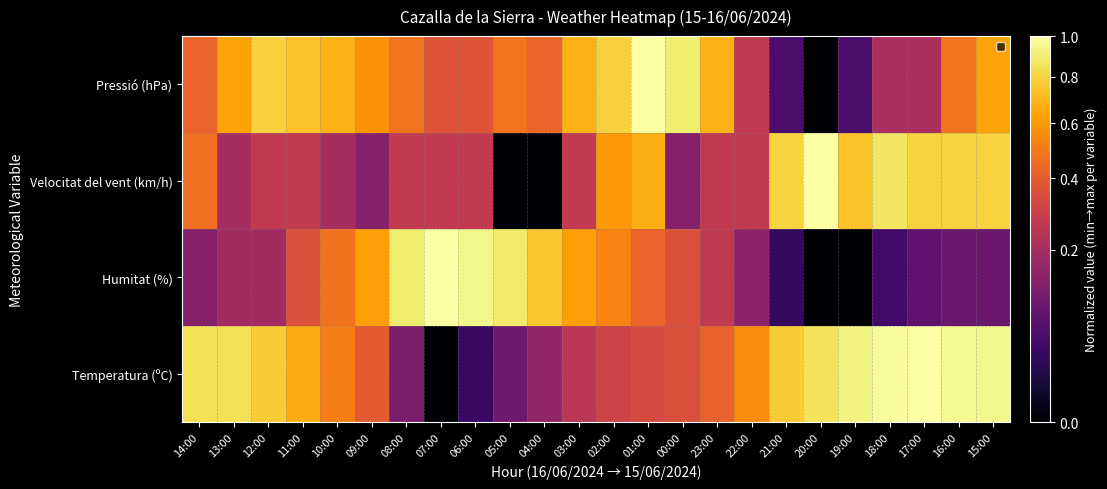

Which label corresponds to the smallest value in the chart?

07:00